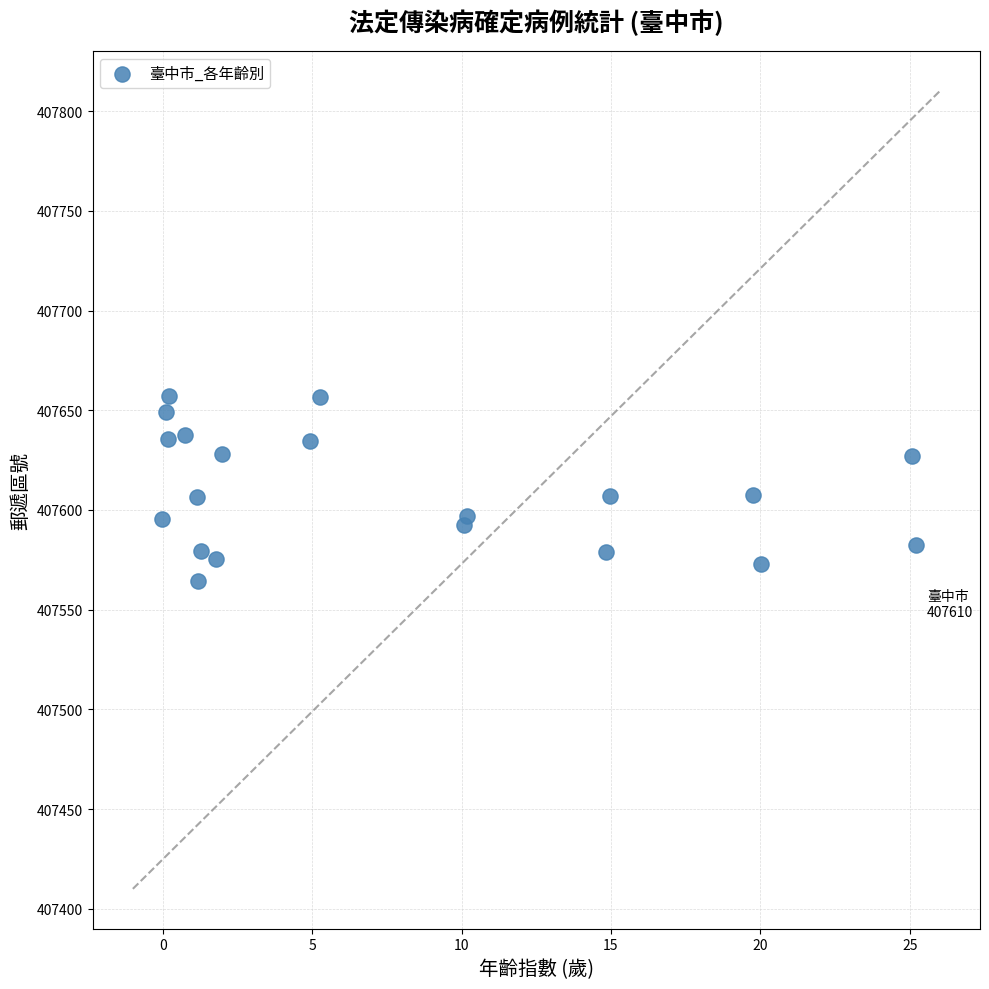

What is the range of Y values (max minus min)?

92.7